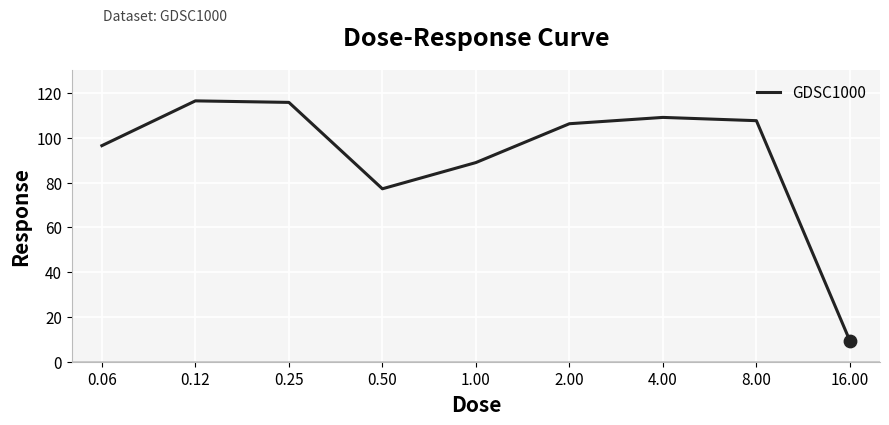

What is the minimum value shown in the chart?

9.3